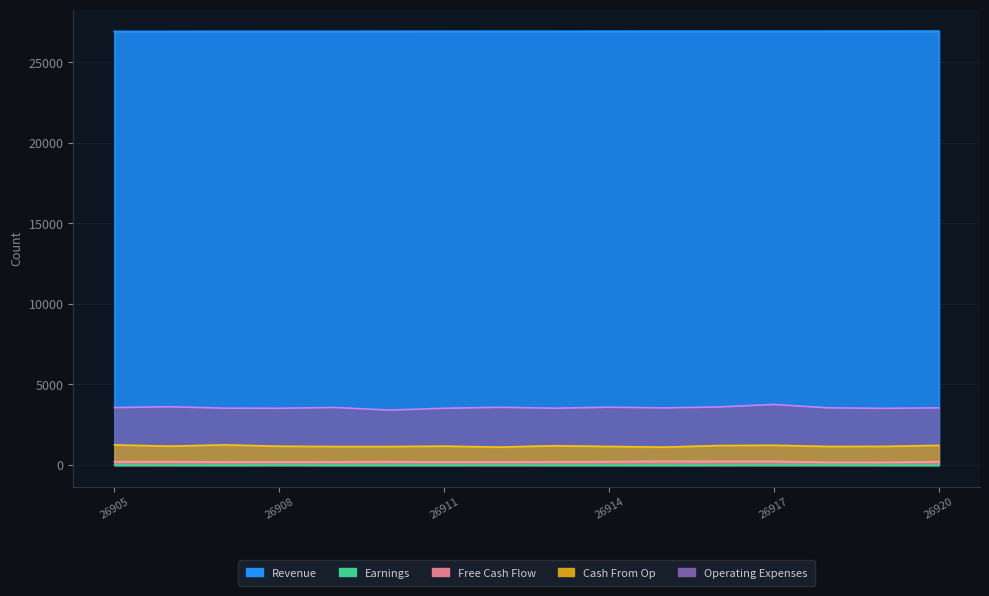

Reading right to left, what are all the values shown in this chart?

Revenue: 26920	26919	26918	26917	26916	26915	26914	26913	26912	26911	26910	26909	26908	26907	26906	26905
Earnings: 9	10	14	18	11	5	6	9	13	8	10	7	18	4	10	13
Free Cash Flow: 199	155	158	217	217	225	200	190	179	177	200	185	179	181	200	200
Cash From Op: 1214	1150	1144	1220	1202	1105	1145	1190	1106	1165	1138	1139	1161	1245	1165	1243
Operating Expenses: 3543	3514	3542	3754	3600	3541	3582	3522	3576	3517	3406	3566	3517	3525	3613	3560